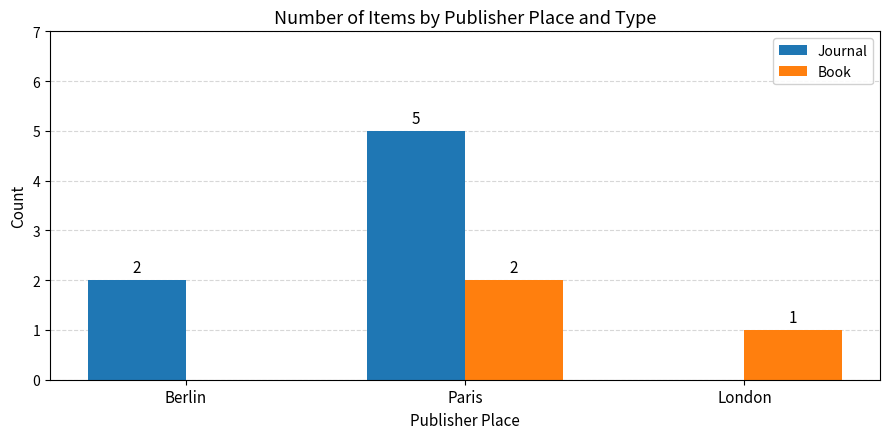

True or false: Book has a value of 0 at Berlin.

True